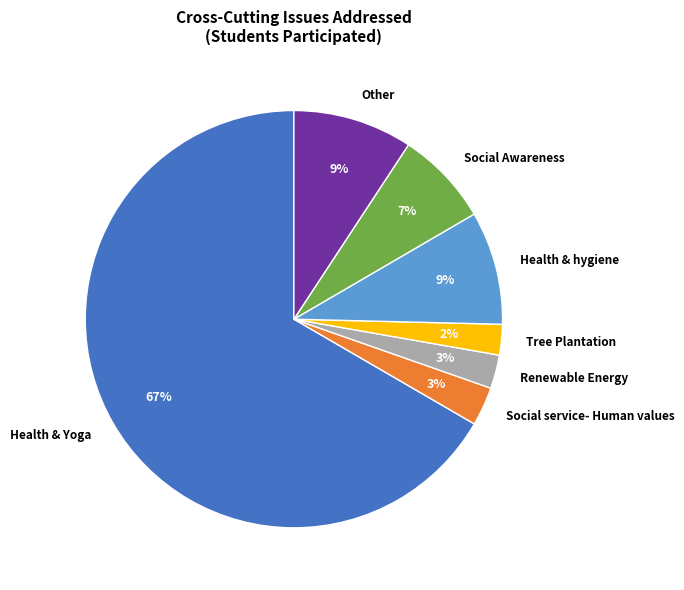

To the nearest percent, what is the combined percentage of Social service- Human values and Tree Plantation?

5%